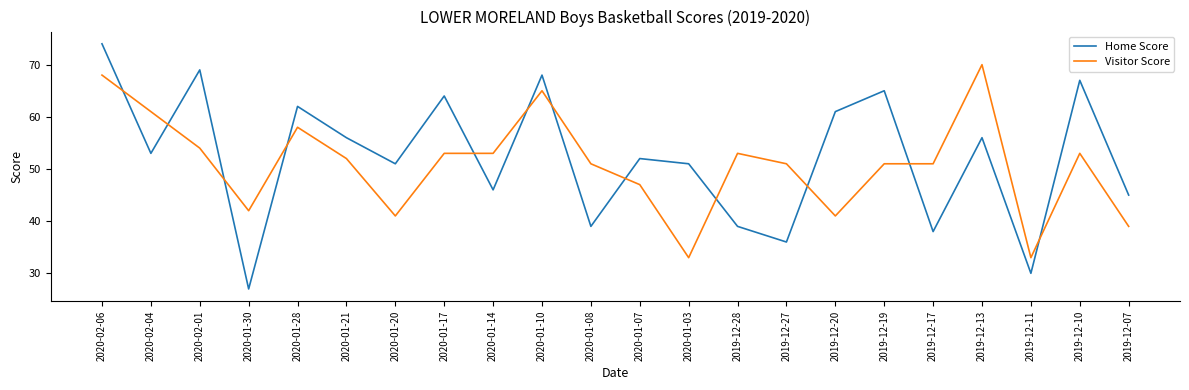

Rank the series by their average value, from highest to lowest.

Home Score, Visitor Score